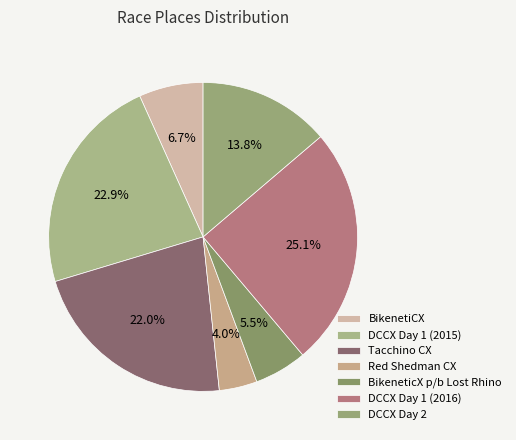

The DCCX Day 2 slice represents 14% of the pie. True or false?

True